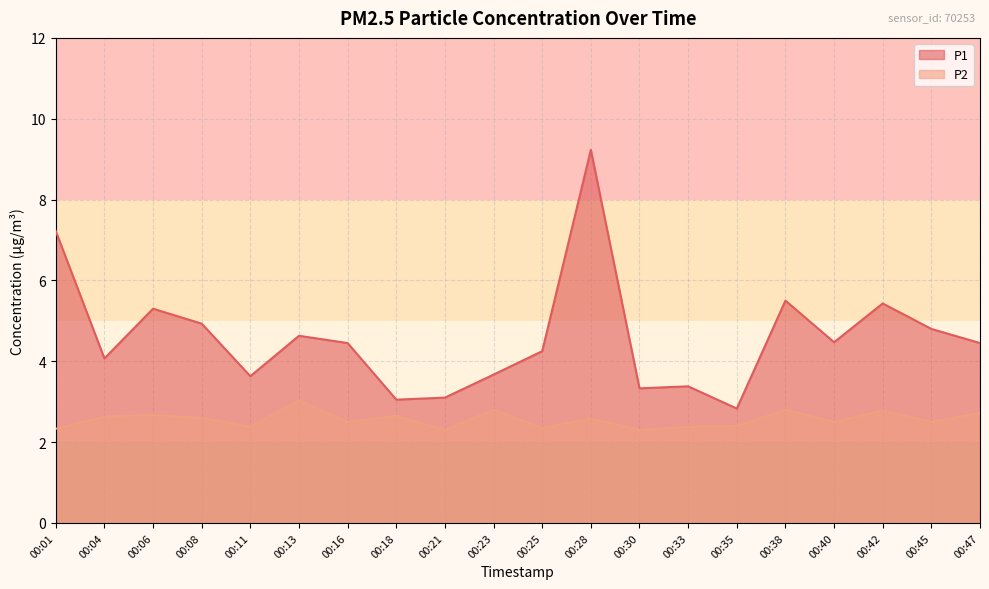

What is the difference between the second highest and second lowest values in the P1 series?

4.2